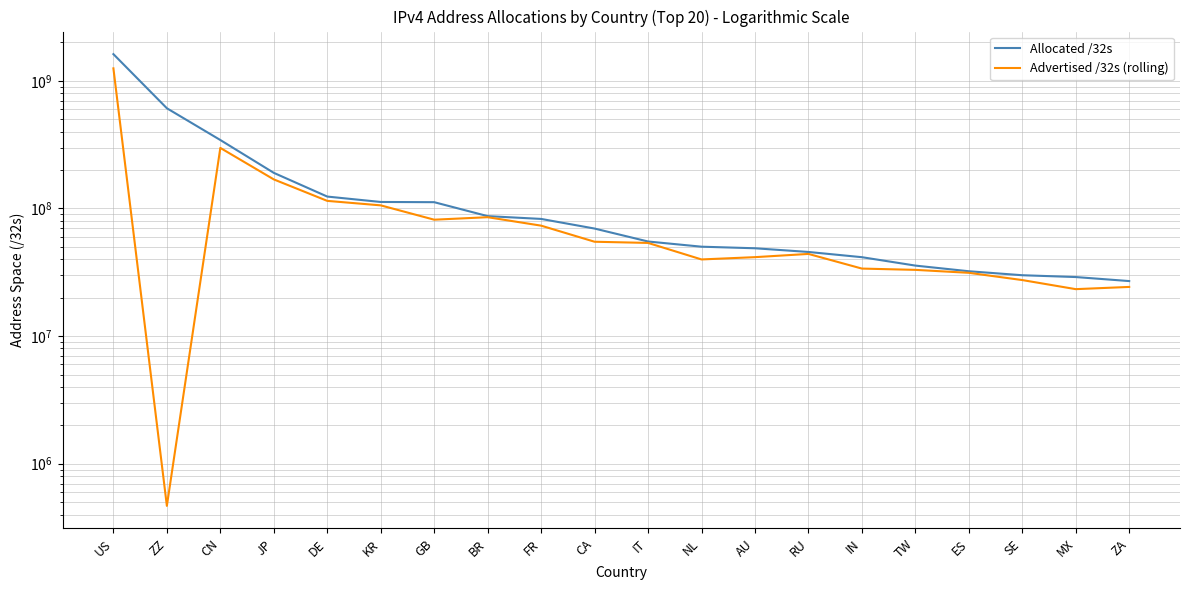

True or false: Allocated /32s and Advertised /32s (rolling) cross at least once.

False